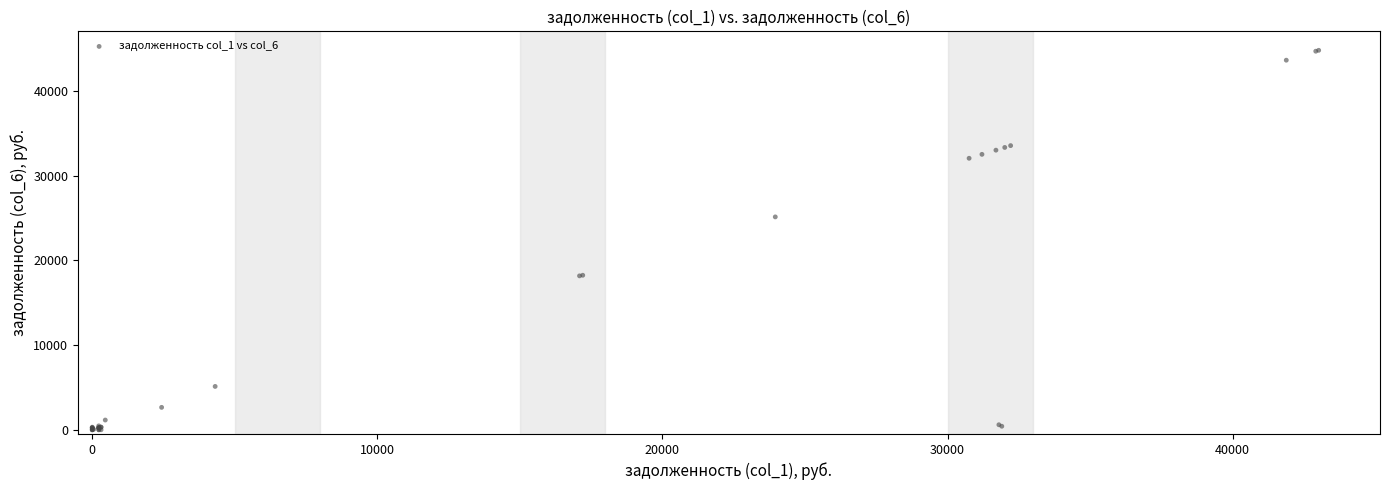

What Y value in the scatter plot is closest to 22411?

25145.2